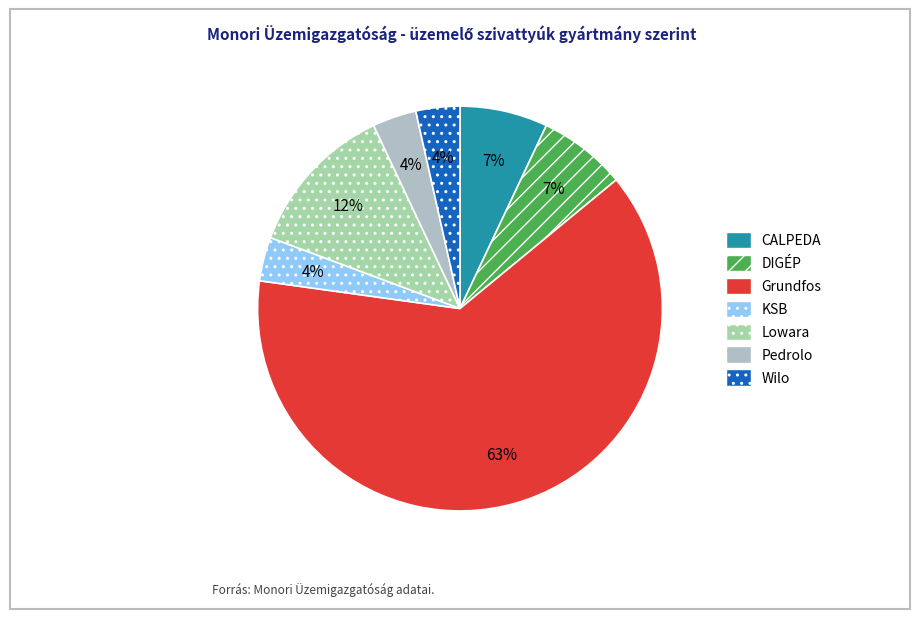

Does Pedrolo account for over 50% of the chart?

No